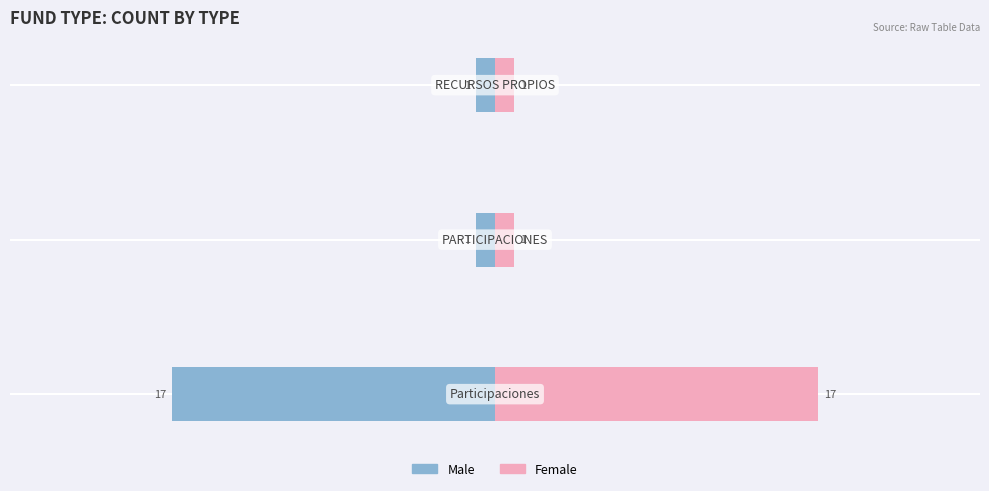

What is the value of the Male bar at the 1st from the left?

-17